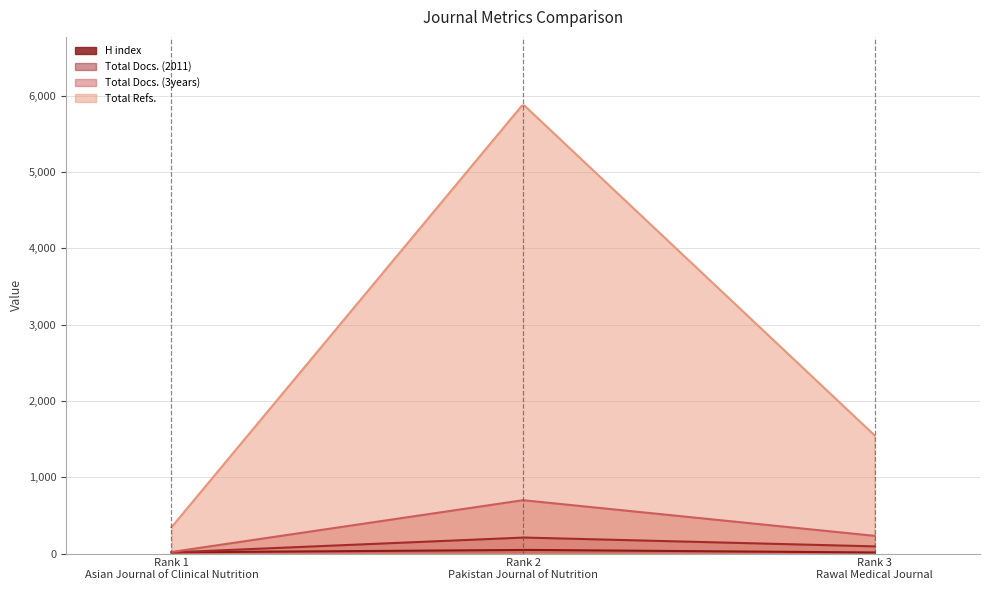

Is it true that Total Docs. (2011) equals 141 at Rank 3
Rawal Medical Journal?

False